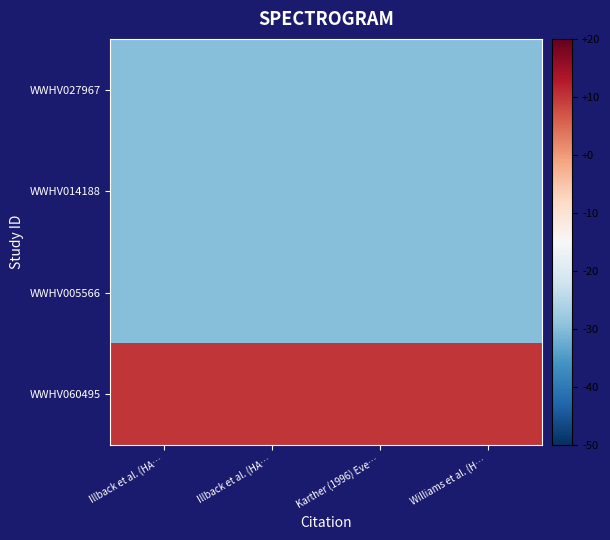

Which series has the largest total across all categories?

WWHV060495